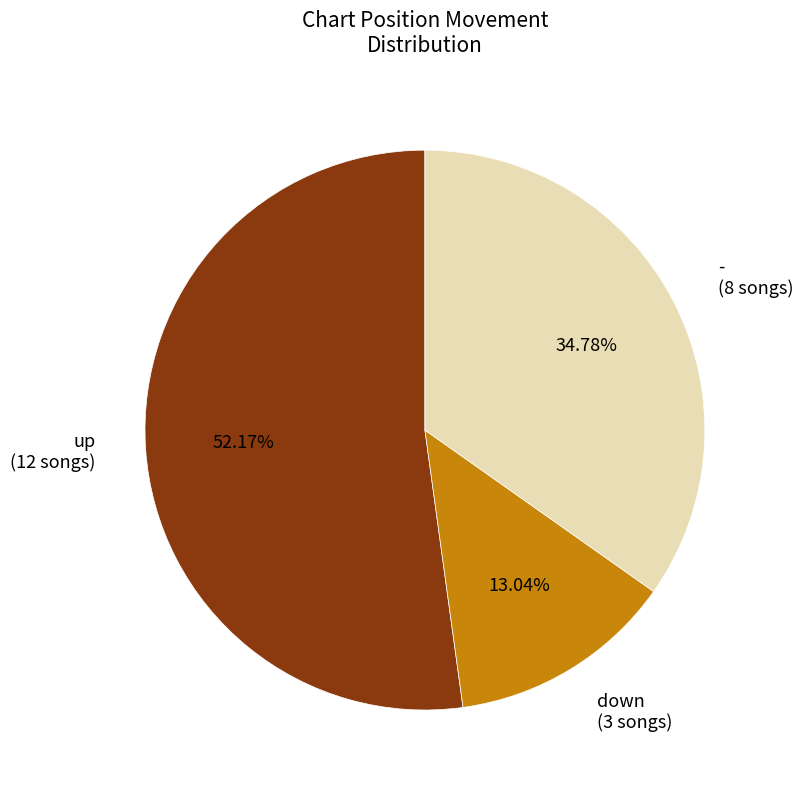

To the nearest percent, what is the average slice percentage?

33%